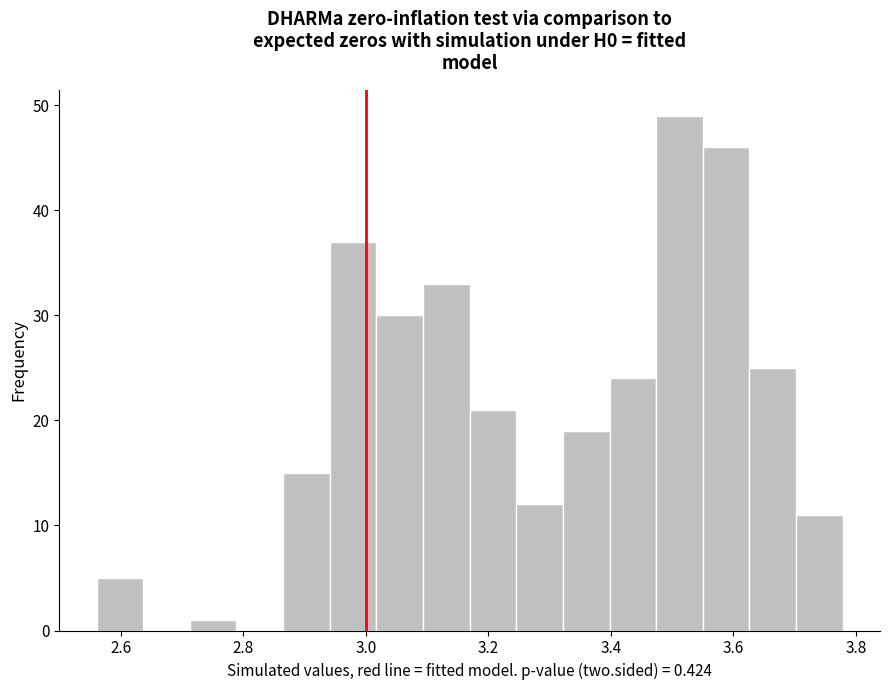

Around what value on the x-axis is the tallest bar? Give the approximate position of its centre, as read against the axis.

3.52